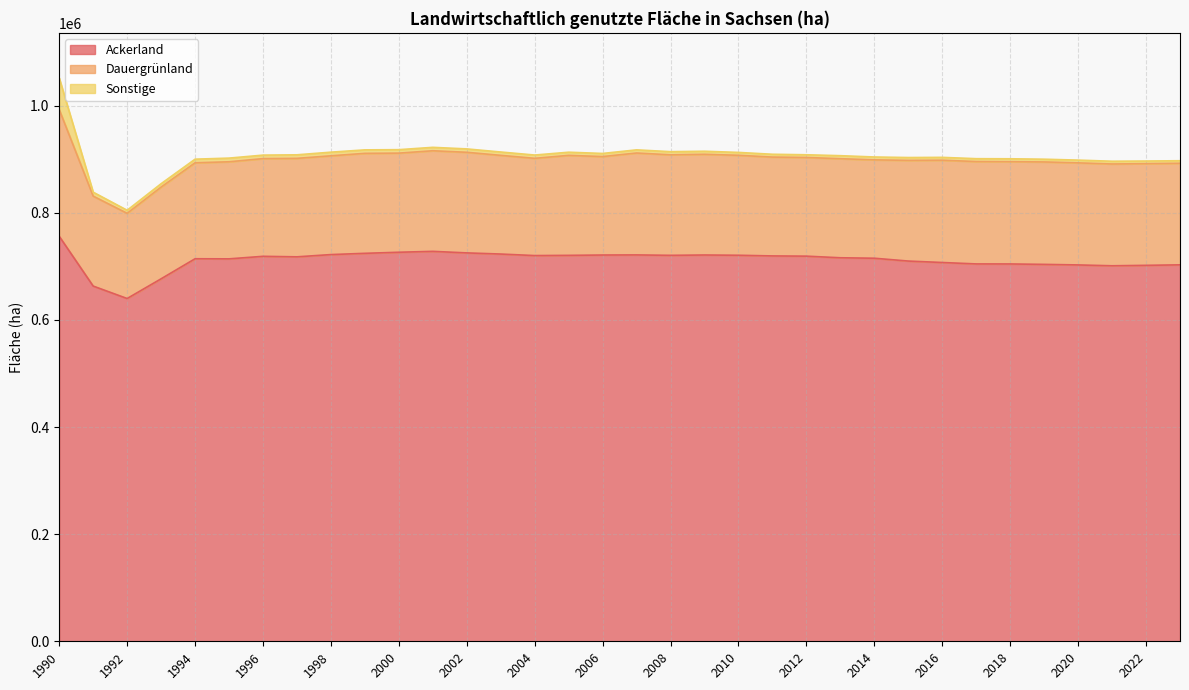

What is the value of the Dauergrünland point at the 21st from the left?

184263.0